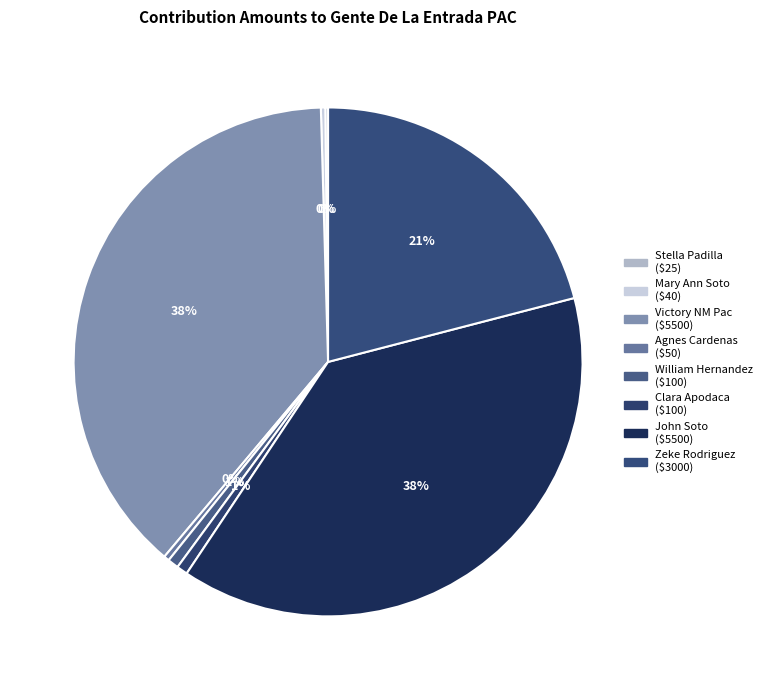

Which slice is the smallest?

Stella Padilla
($25)